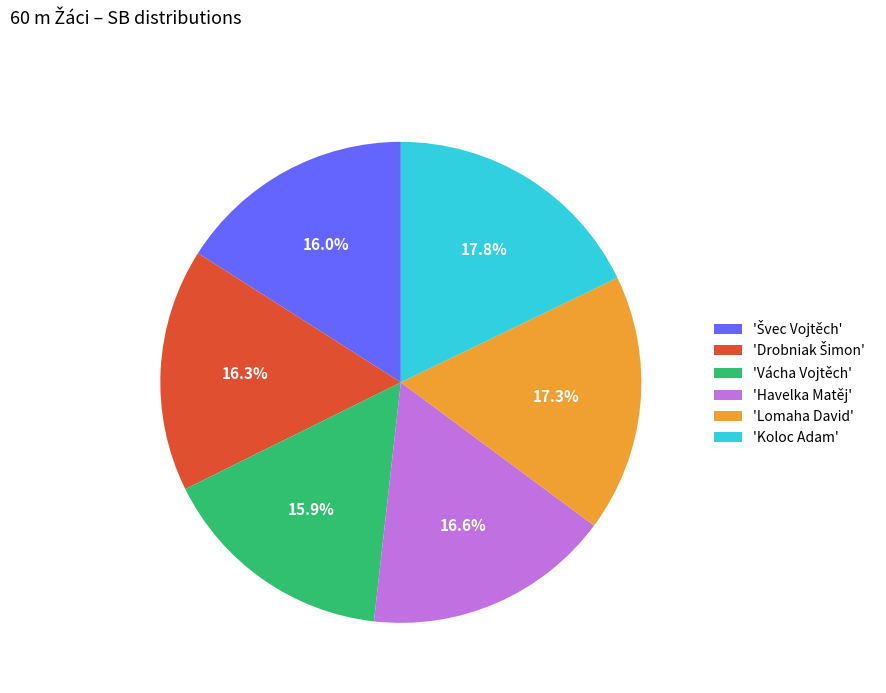

Is there a majority slice in this chart?

No